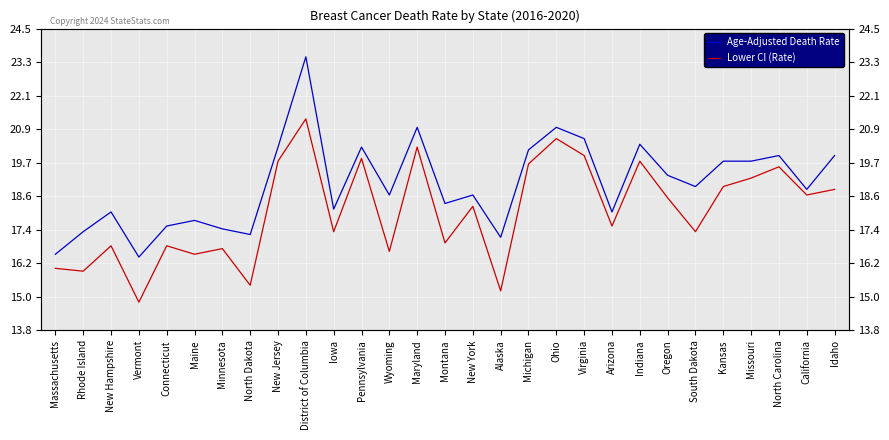

The Lower CI (Rate) series shows 29.6 at South Dakota. True or false?

False